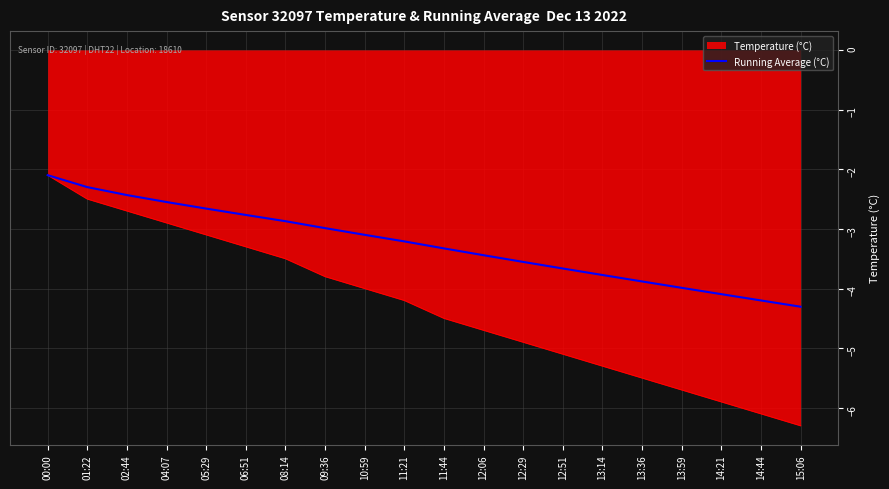

What position from the right is 01:22?

19